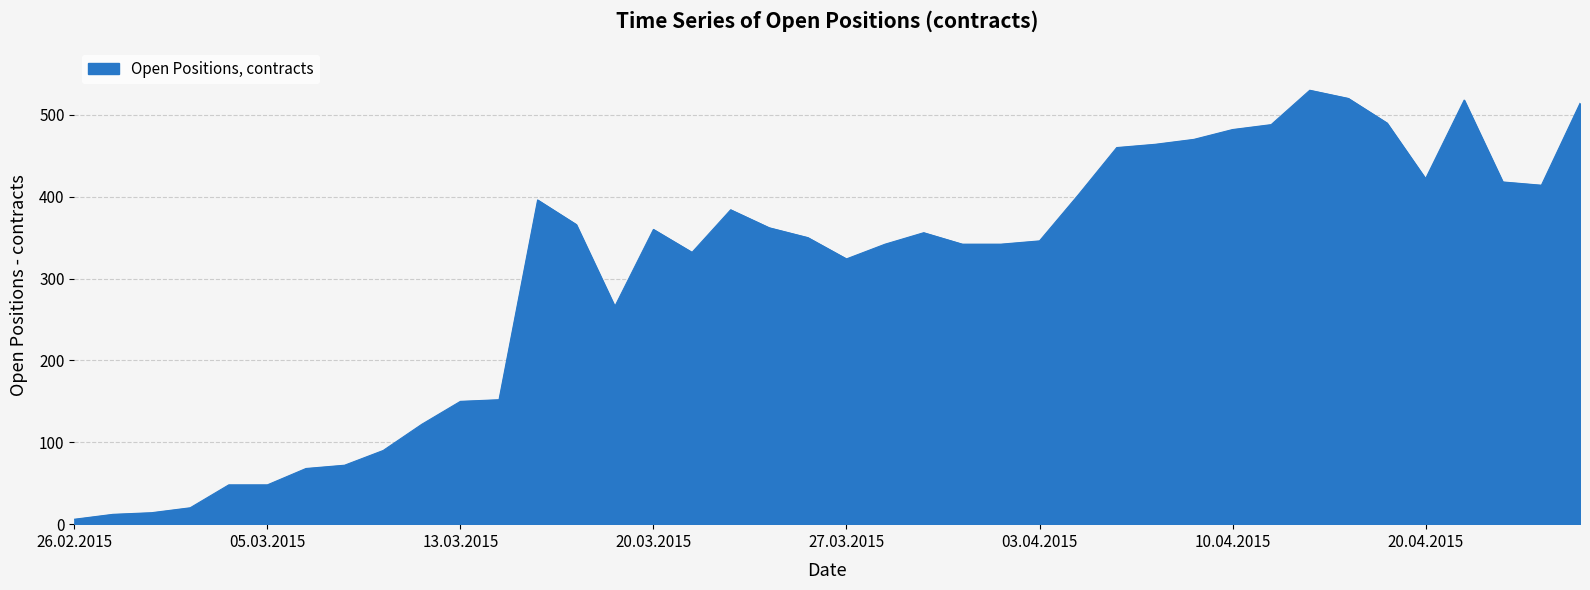

What is the maximum value shown in the chart?

530